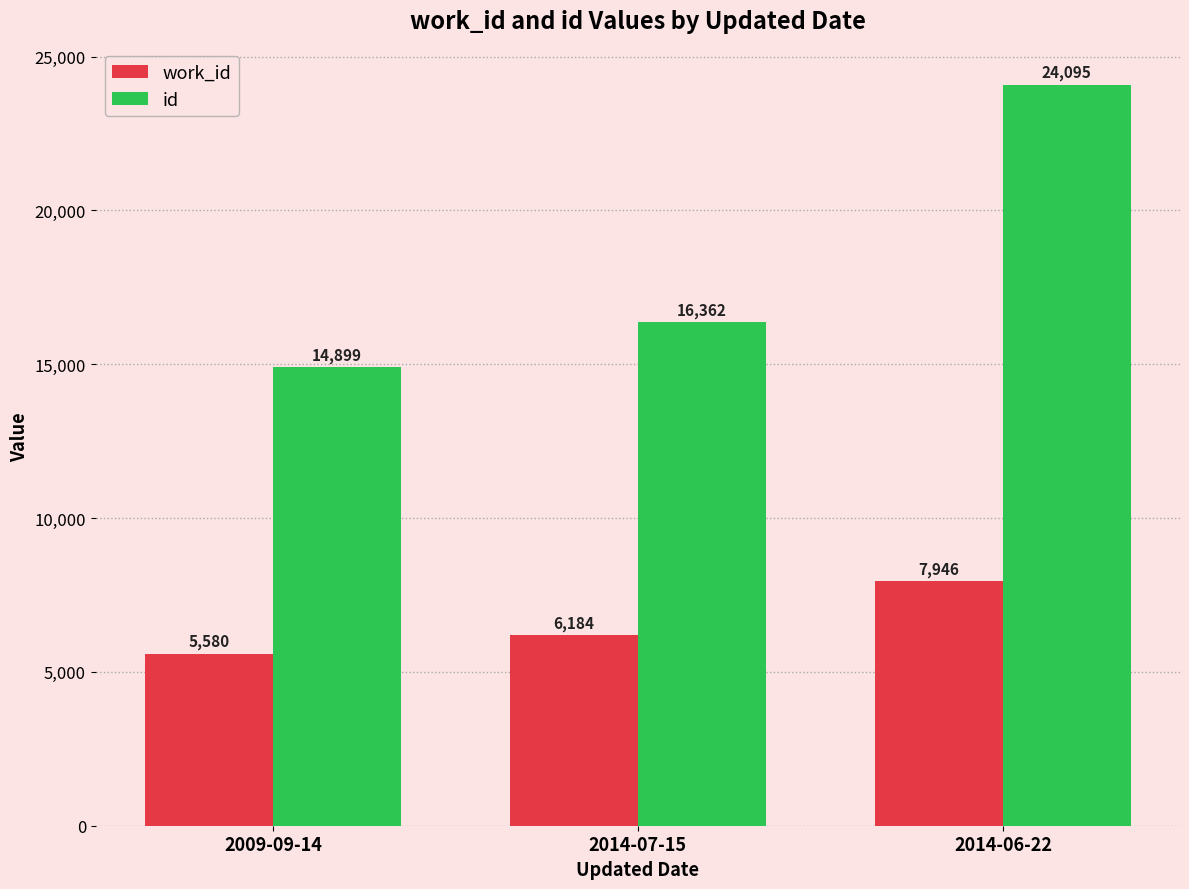

Rank the categories by work_id value from highest to lowest.

2014-06-22, 2014-07-15, 2009-09-14